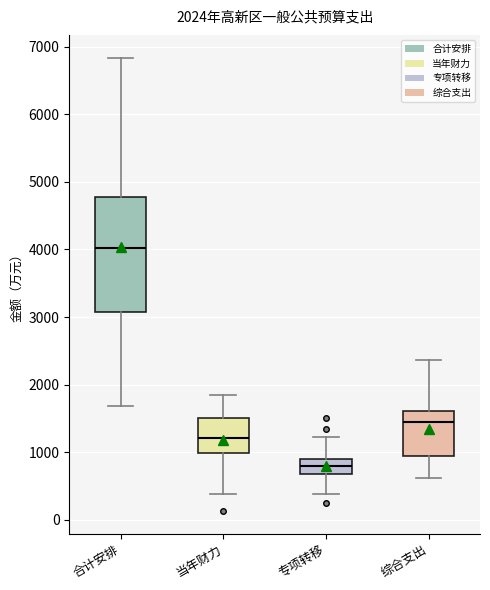

Which box is the tallest, from its lower edge to its upper edge?

合计安排